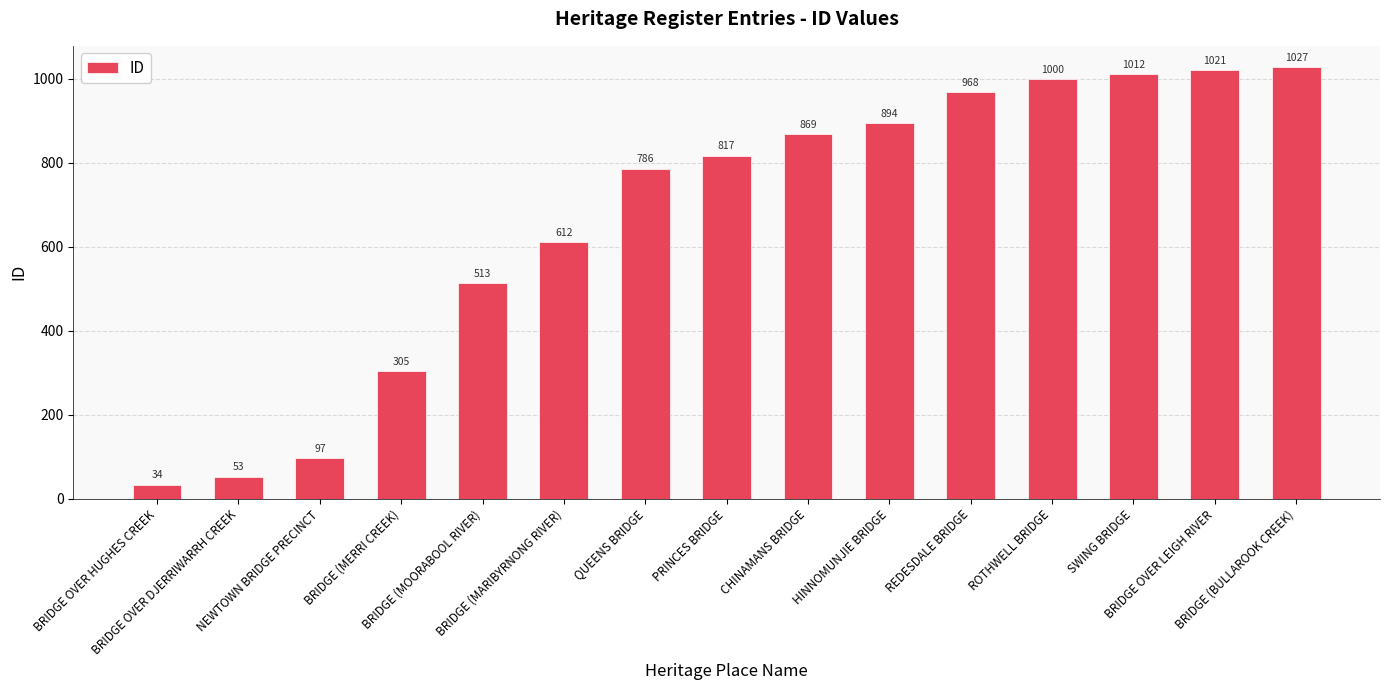

What is the ratio of the value at BRIDGE (MERRI CREEK) to the value at BRIDGE (MOORABOOL RIVER)?

0.6